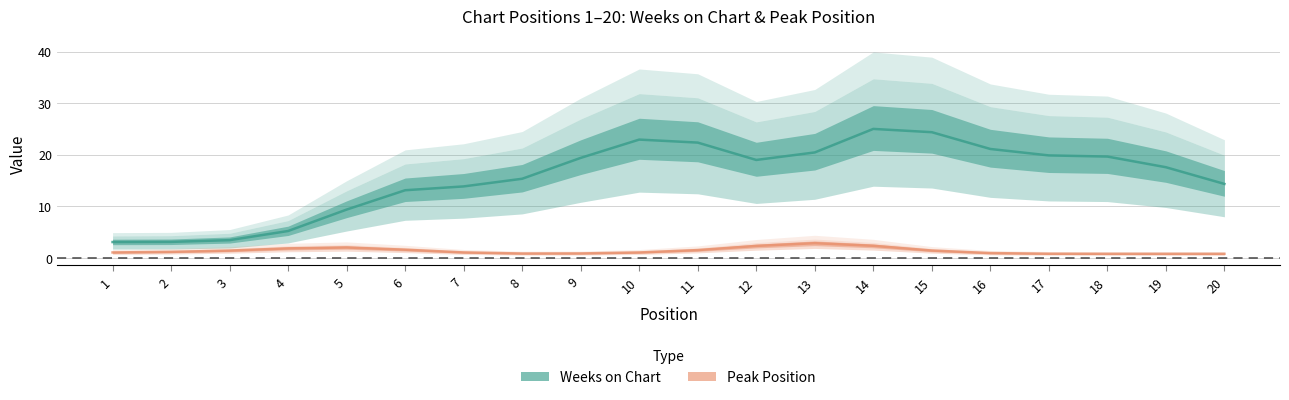

Is the value of Peak Position at 10 greater than the value of Weeks on Chart at 6?

No